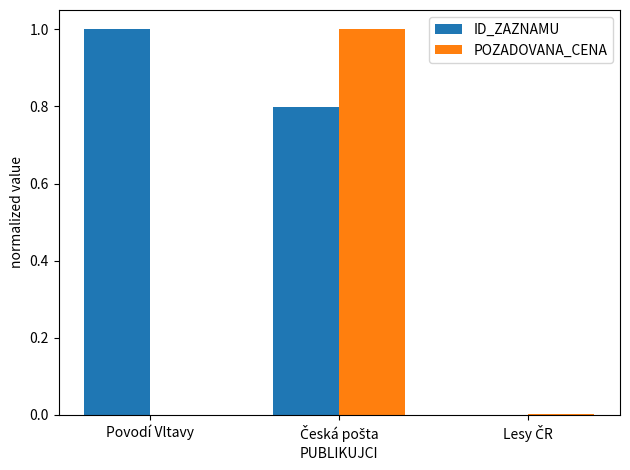

What is the total value across all series at Povodí Vltavy?

1.0